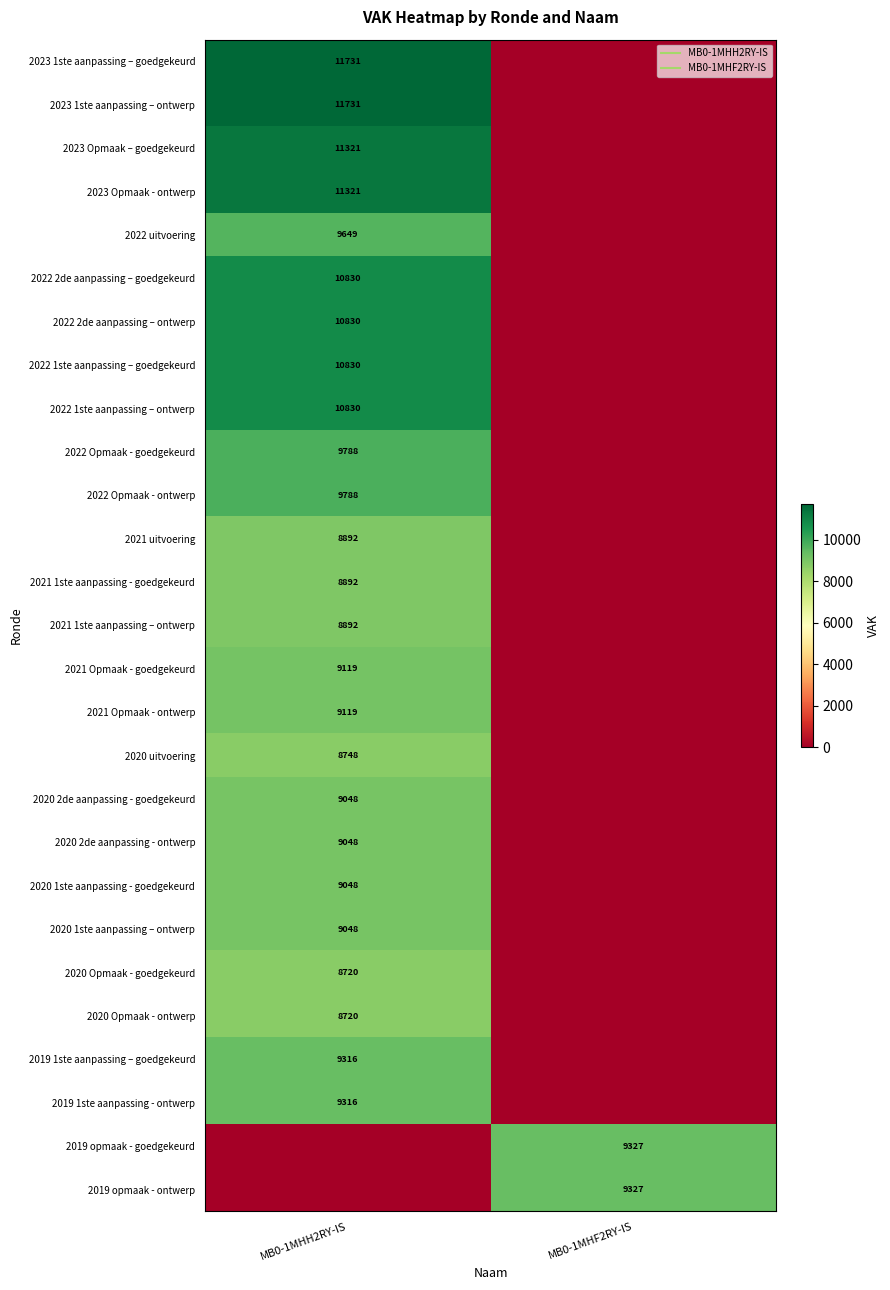

Is it true that 2020 2de aanpassing - goedgekeurd equals 0 at MB0-1MHF2RY-IS?

True